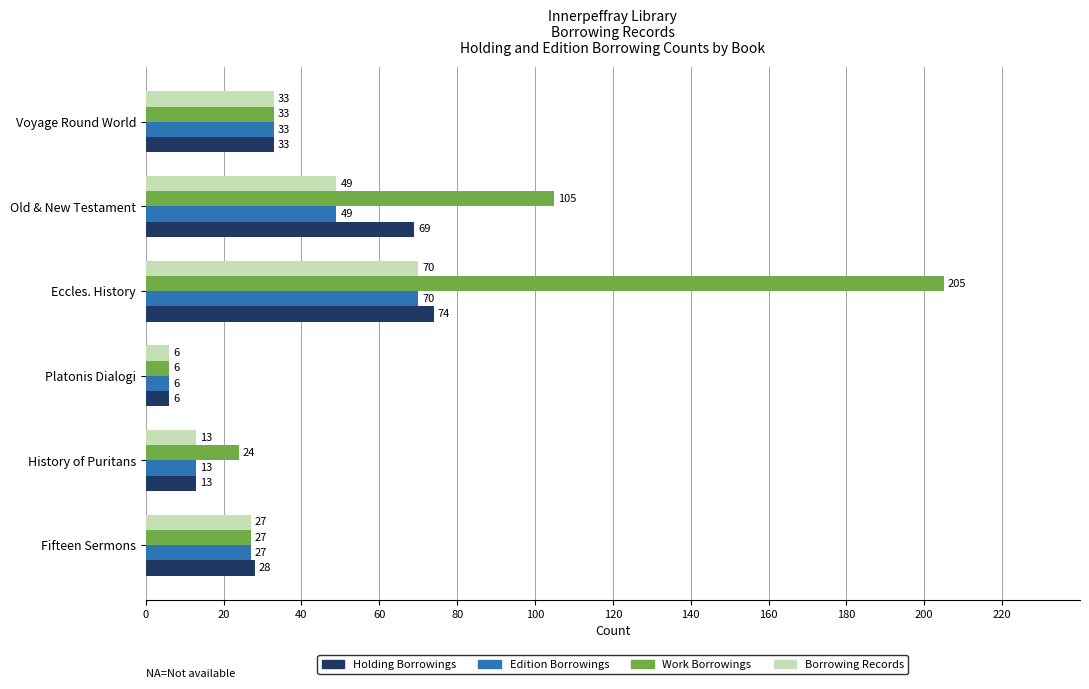

Which series has the largest total across all categories?

Work Borrowings